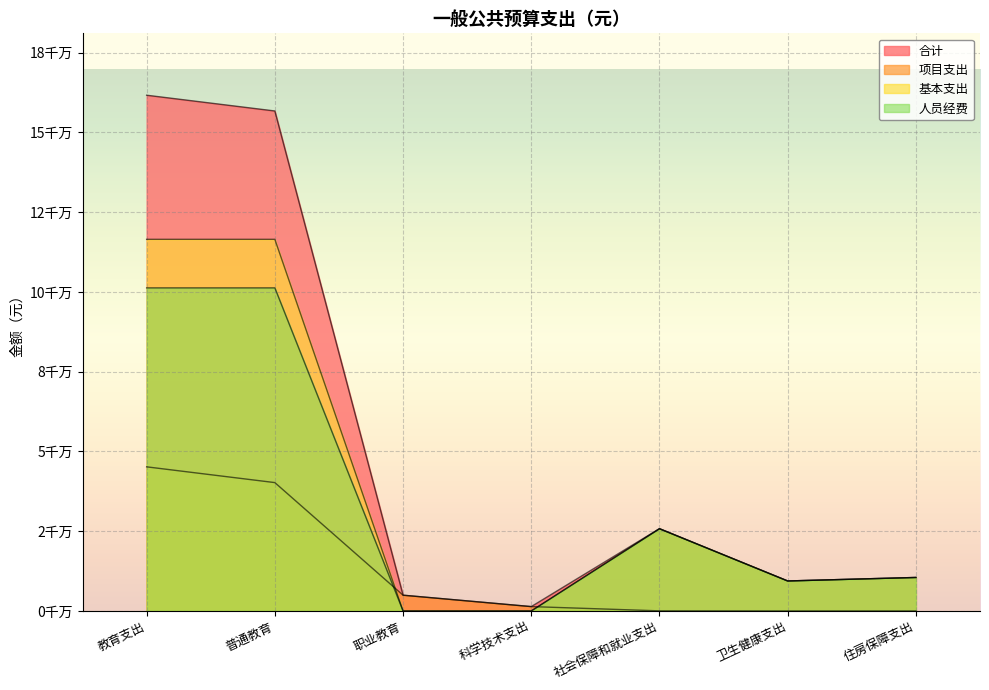

What is the label of the 4th point from the left?

科学技术支出